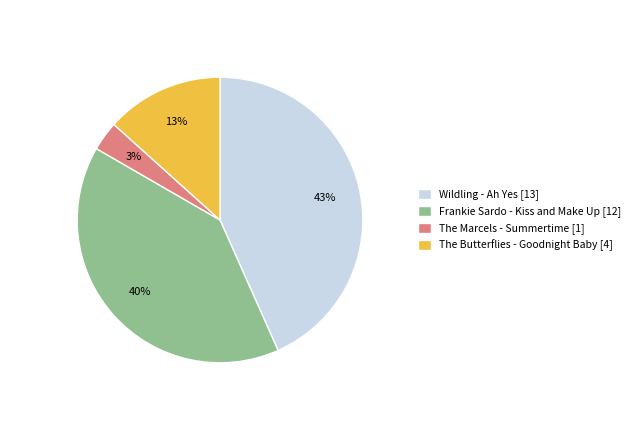

What is the ratio of the value at The Butterflies - Goodnight Baby to the value at Wildling - Ah Yes?

0.3